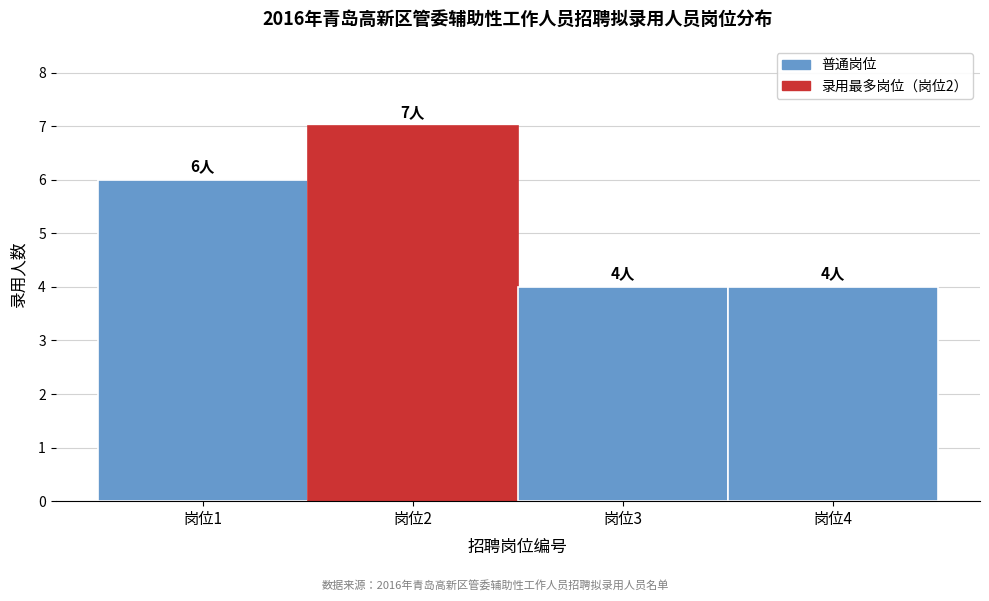

Over which range of the x-axis is the bar tallest?

1.5 to 2.5